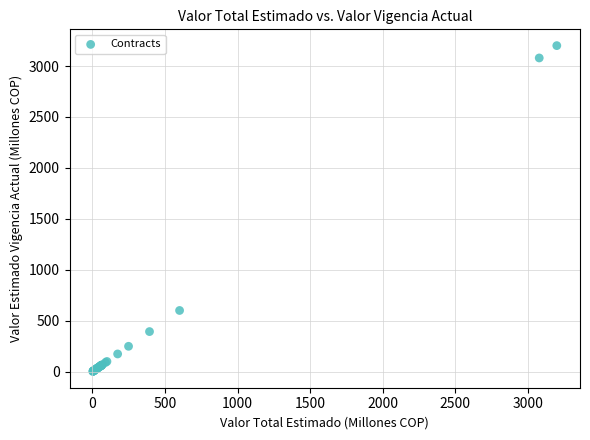

What Y value in the scatter plot is closest to 1601?

600.6